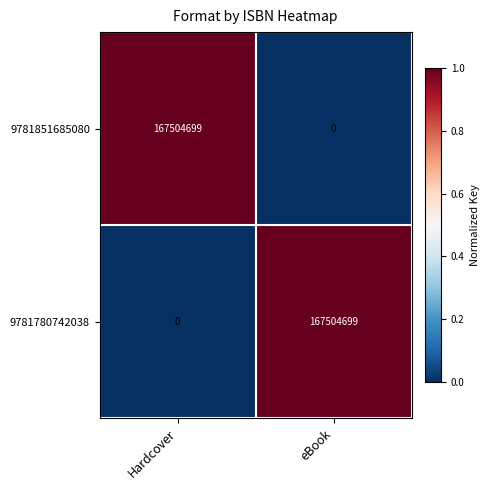

Rank the series at Hardcover from highest to lowest value.

9781851685080, 9781780742038